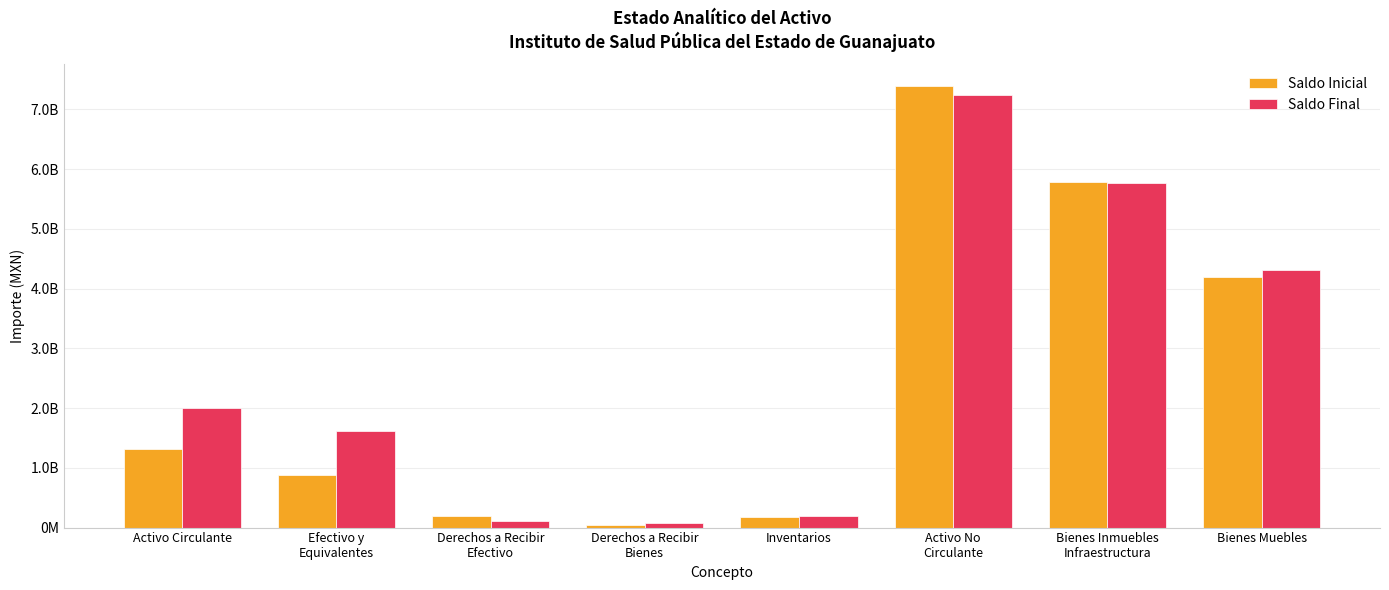

Reading left to right, extract all data points from this chart.

Saldo Inicial: 1317252236.6	884822404.7	197151646.0	45883814.5	179760371.3	7386357096.1	5789813004.0	4201829980.0
Saldo Final: 2001488983.0	1609806269.1	114389548.2	68895580.9	198763584.9	7242559946.2	5776413967.6	4305606286.7